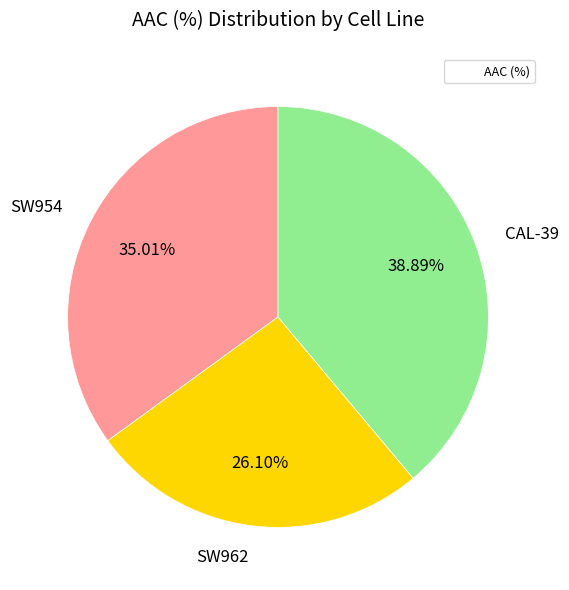

Is there any slice that represents more than half of the pie?

No